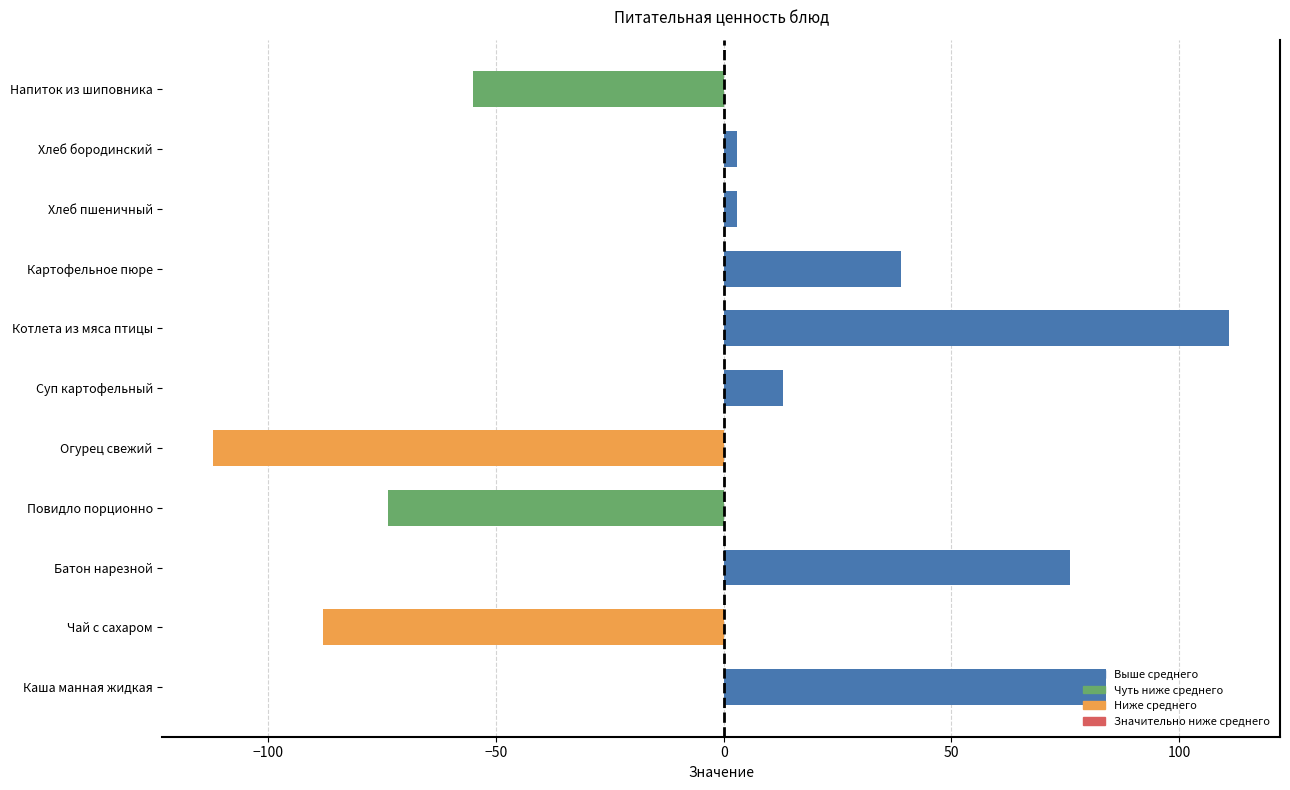

Read the value at Повидло порционно.

-73.7